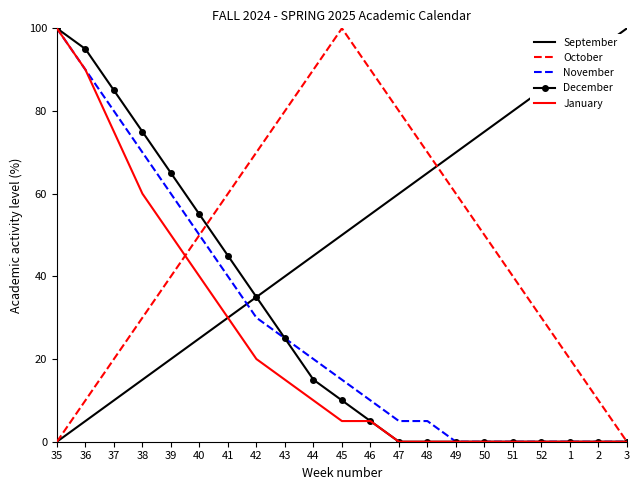

What is the maximum value shown in the chart?

100.0